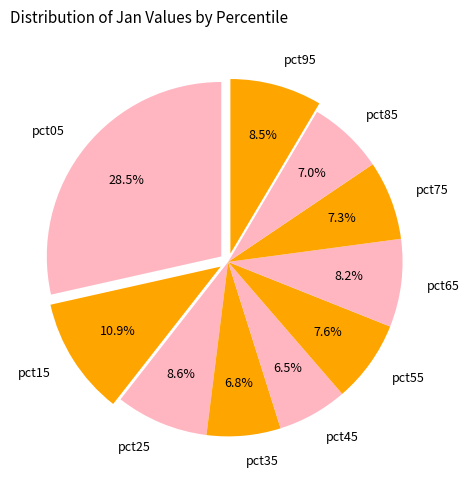

Between pct45 and pct95, which is larger?

pct95